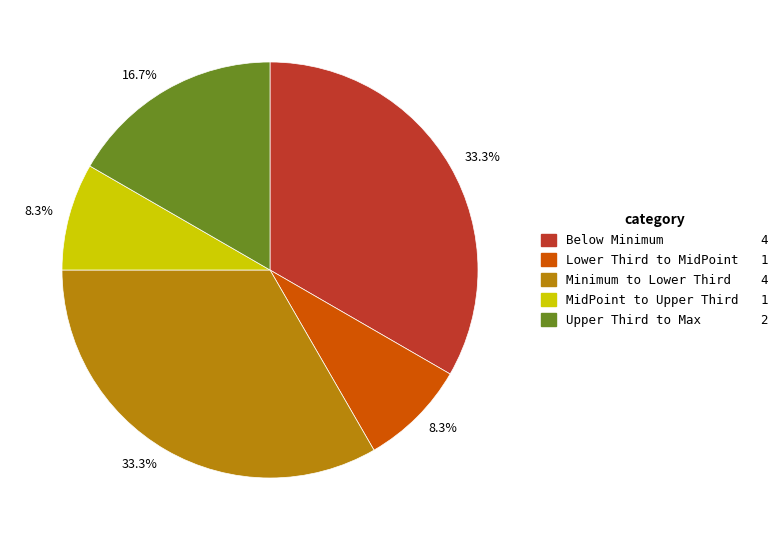

How many segments does this pie chart have?

5